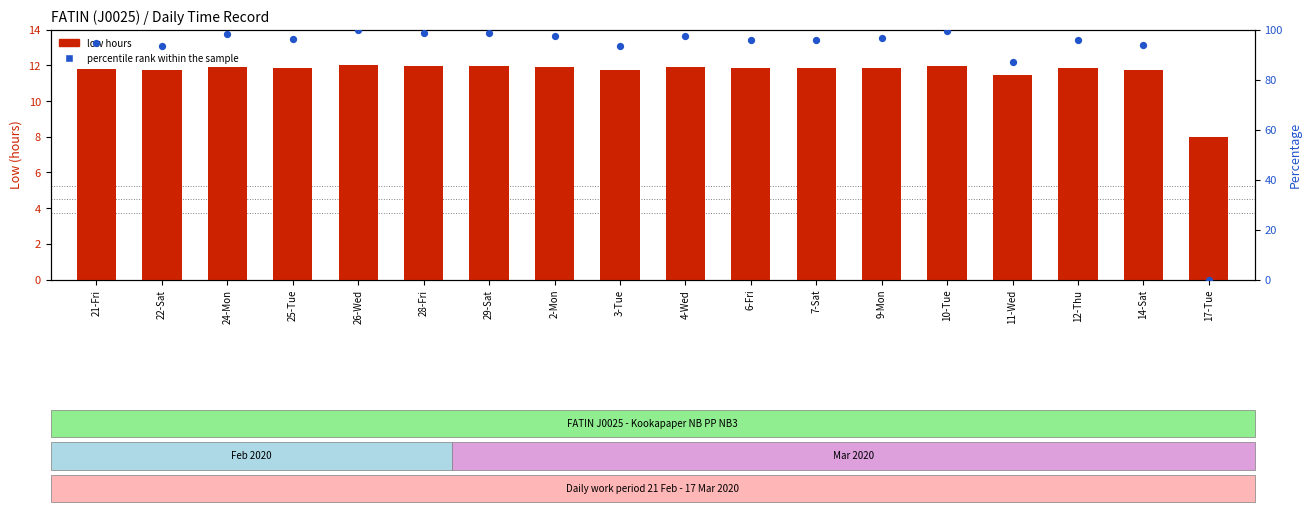

Which series has the largest total across all categories?

percentile rank within the sample